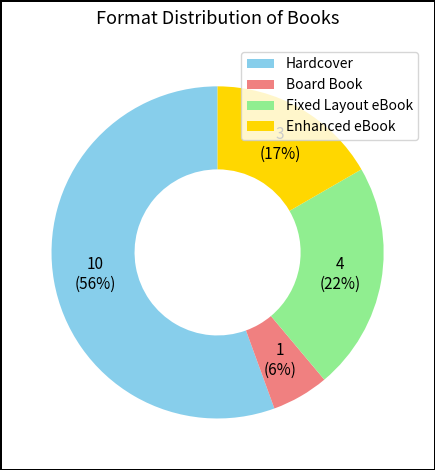

Is it true that Board Book is 6% of the pie?

True